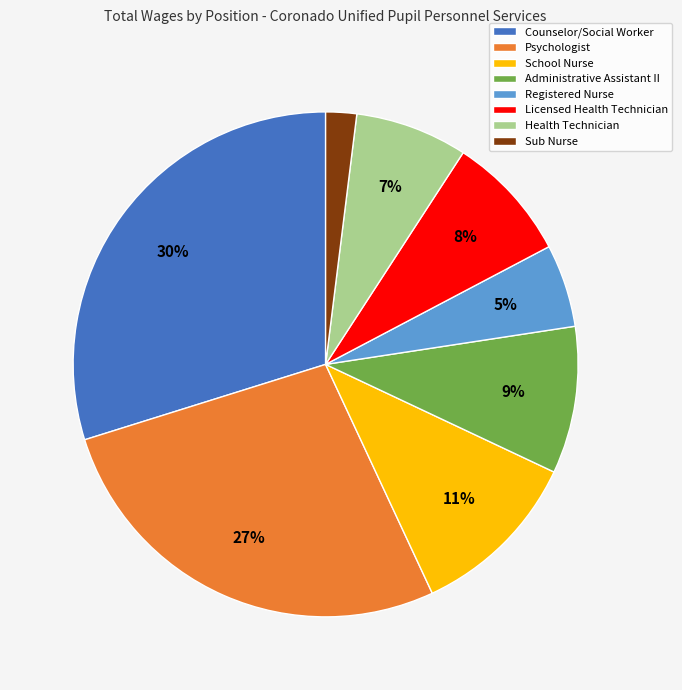

Do Administrative Assistant II and School Nurse together represent more than half of the pie?

No